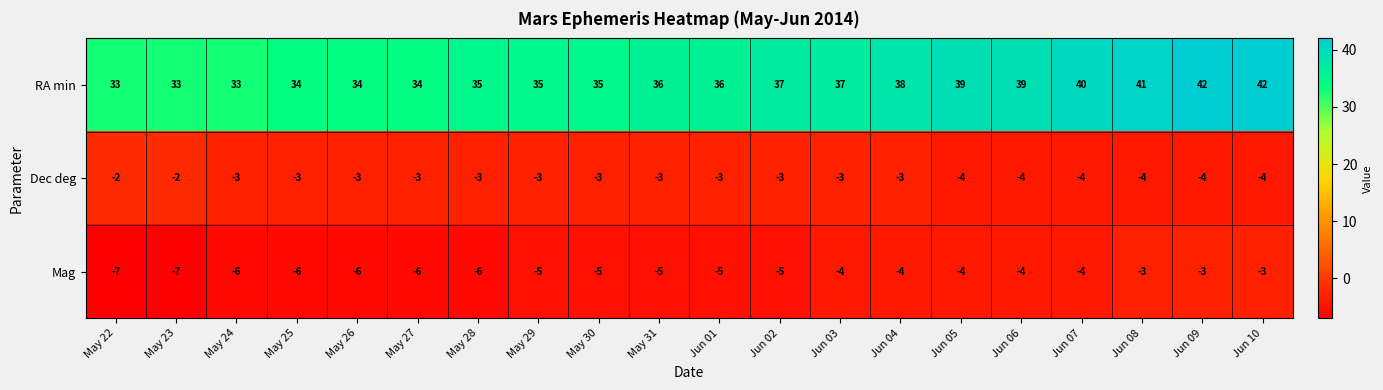

At which label is Mag closest to -5?

May 29